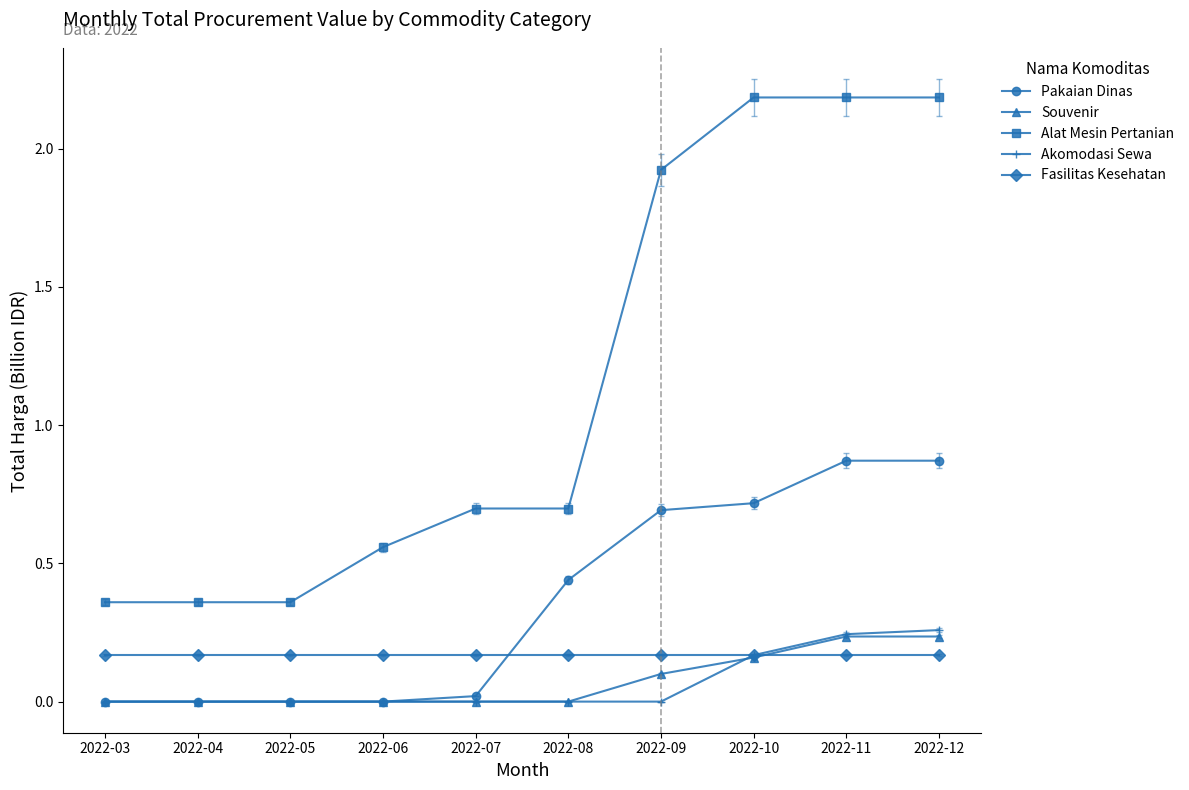

At how many categories does at least one series exceed 1?

4